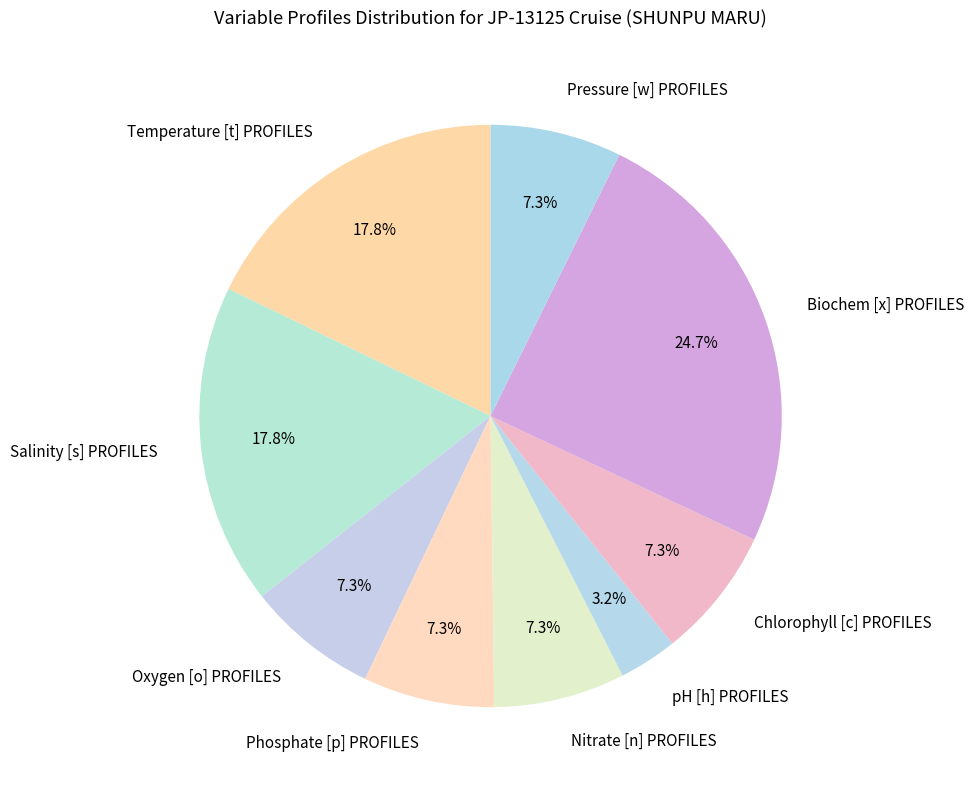

How many slices are in this pie chart?

9